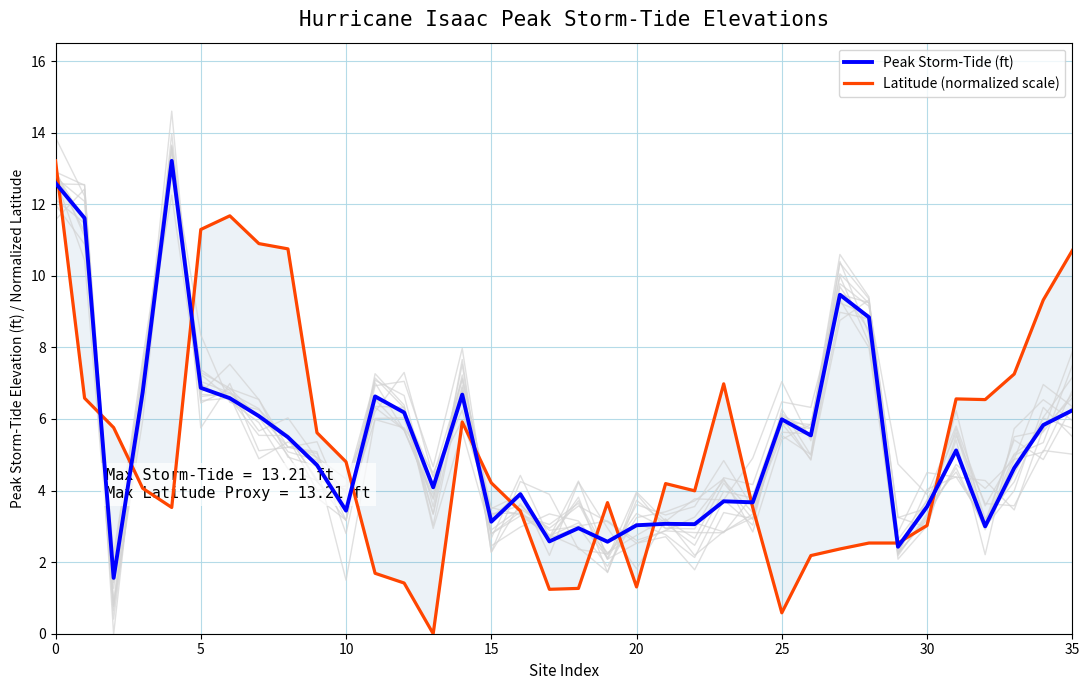

What value does the Latitude (normalized scale) series have at 30?

3.0